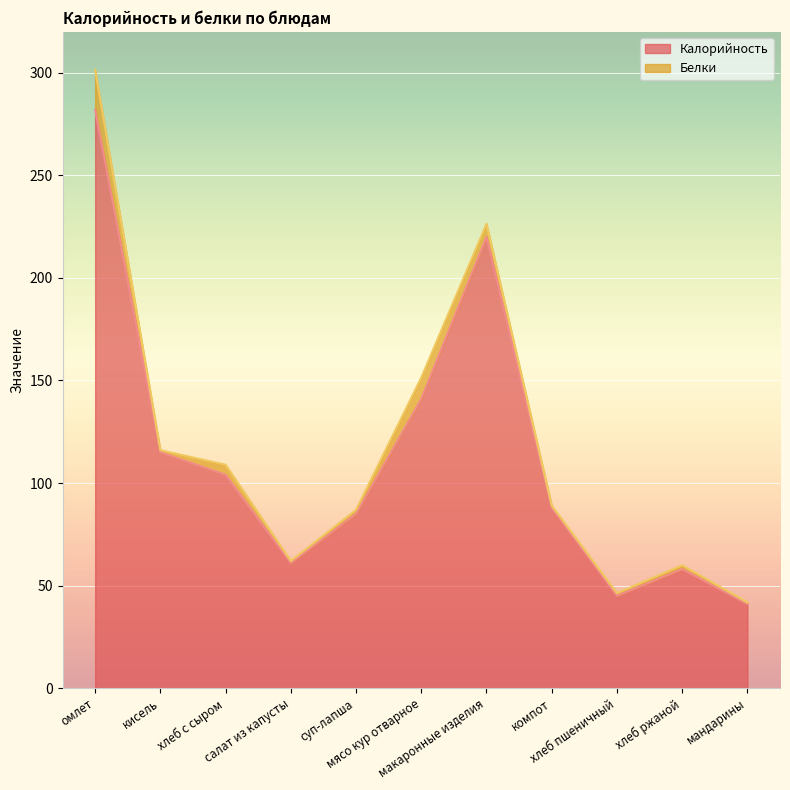

At which label does the data first exceed 88?

омлет